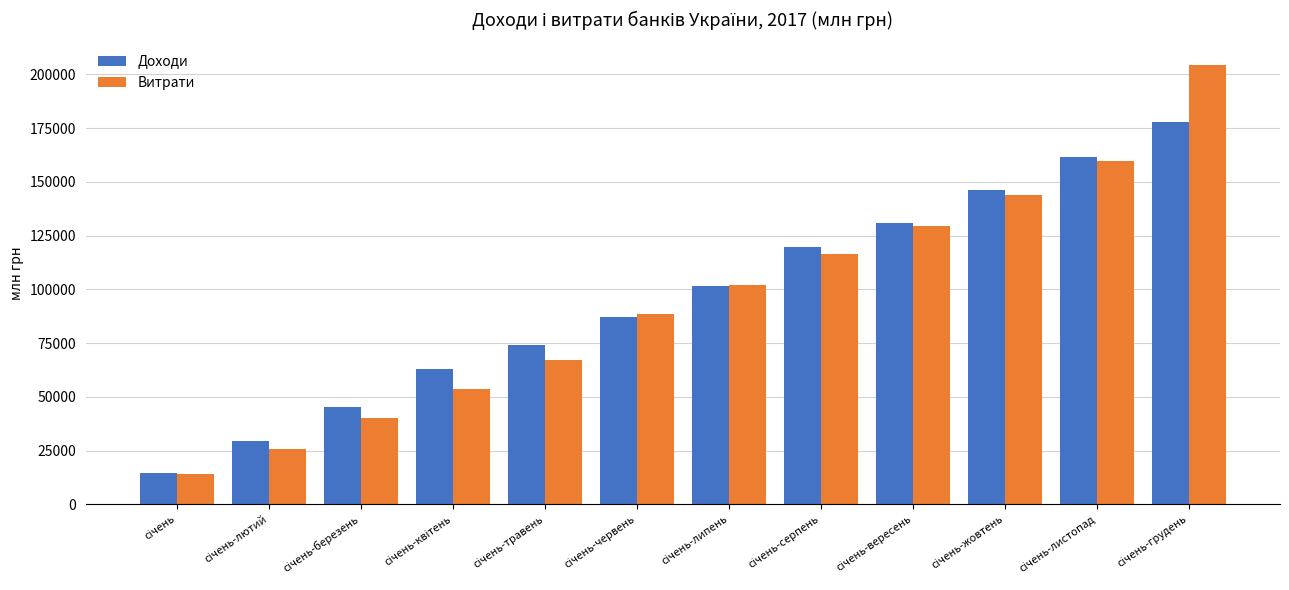

What is the sum of all Витрати values?

1145711